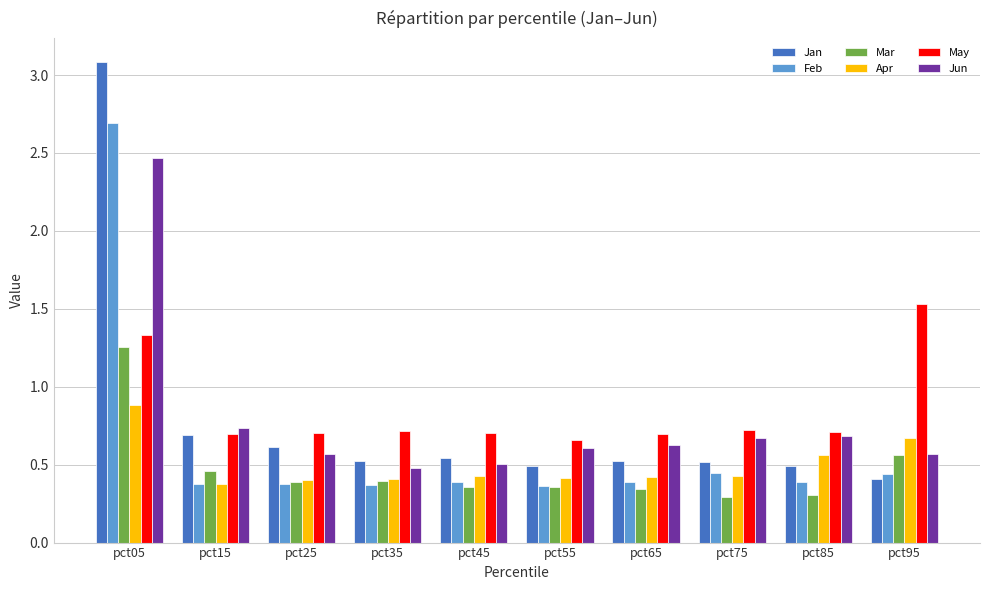

What are all the series names shown in the legend?

Jan, Feb, Mar, Apr, May, Jun